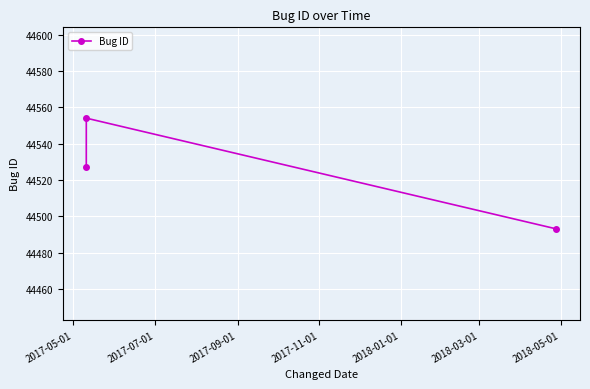

What is the value of the 1st point from the left?

44527